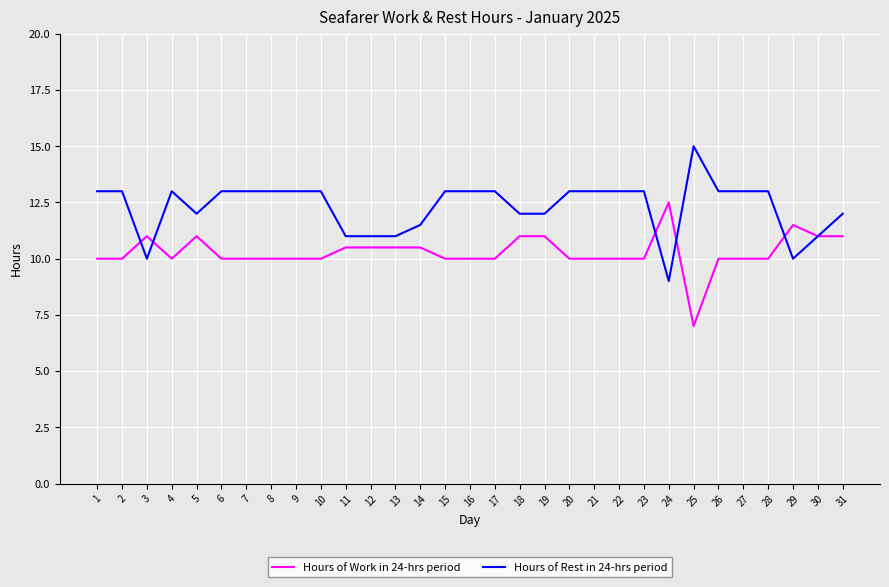

Rank the series at 8 from highest to lowest value.

Hours of Rest in 24-hrs period, Hours of Work in 24-hrs period